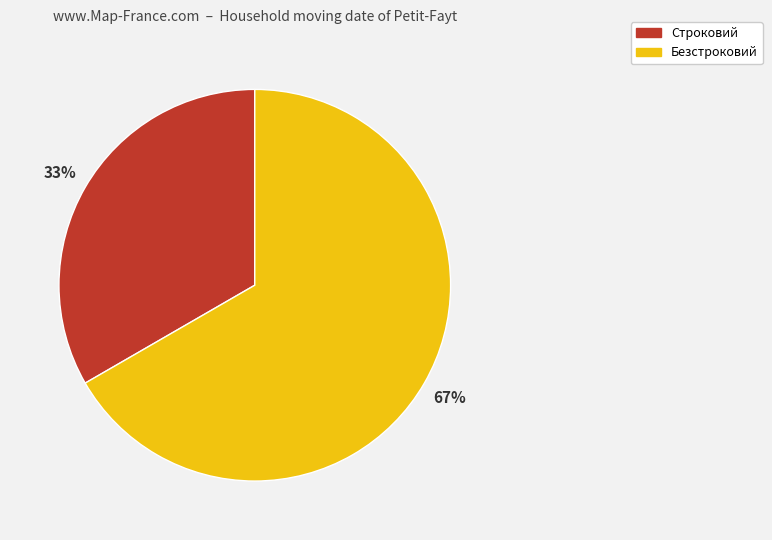

Rank the categories by value from lowest to highest.

Строковий, Безстроковий